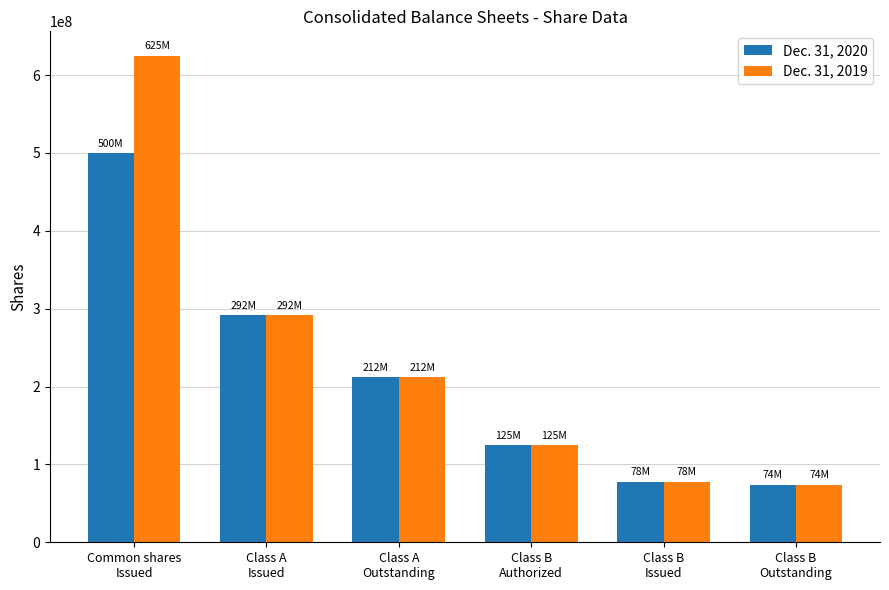

List the series in order of their overall mean, lowest first.

Dec. 31, 2020, Dec. 31, 2019